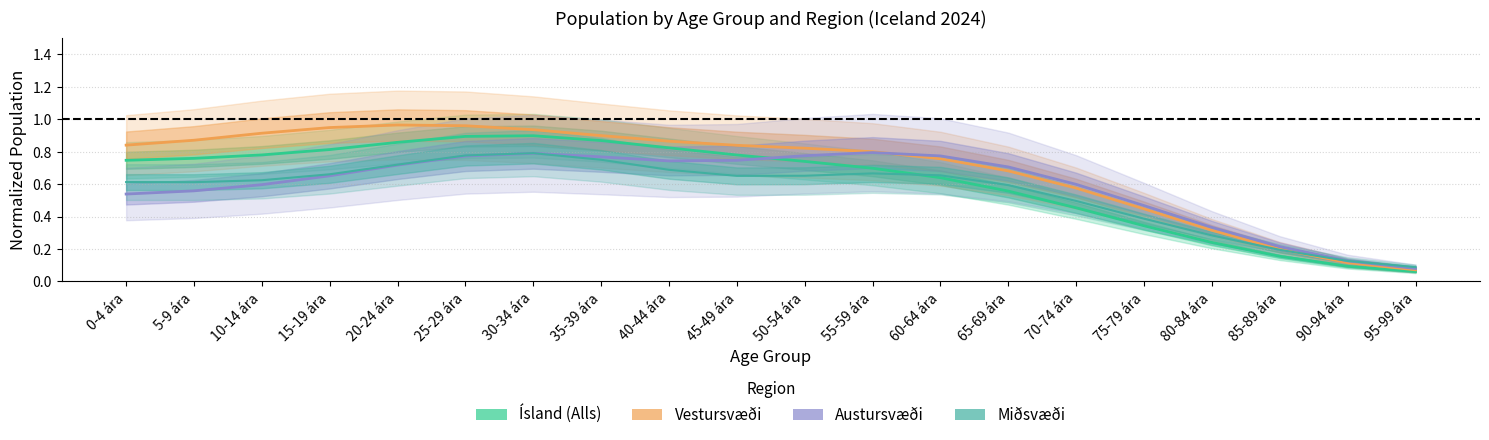

Which series has the largest total across all categories?

Vestursvæði